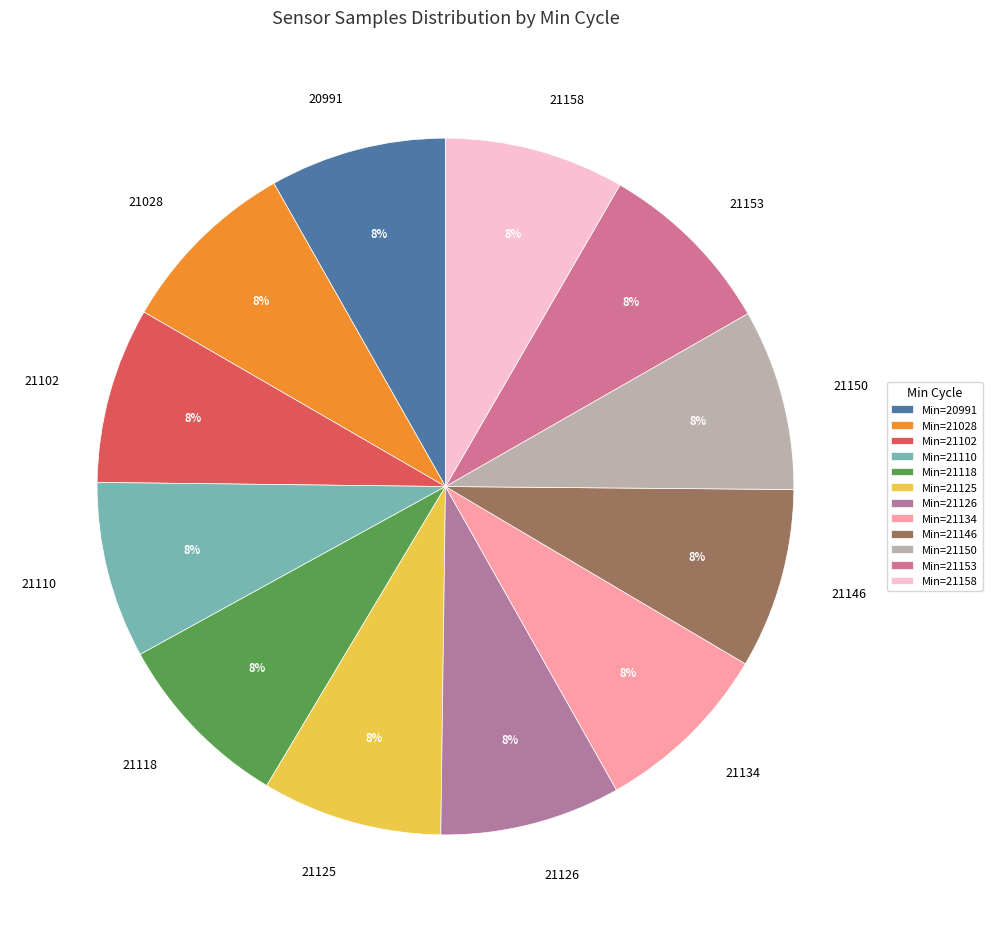

Approximately how many times larger is the value at 21028 compared to 21126?

1.0